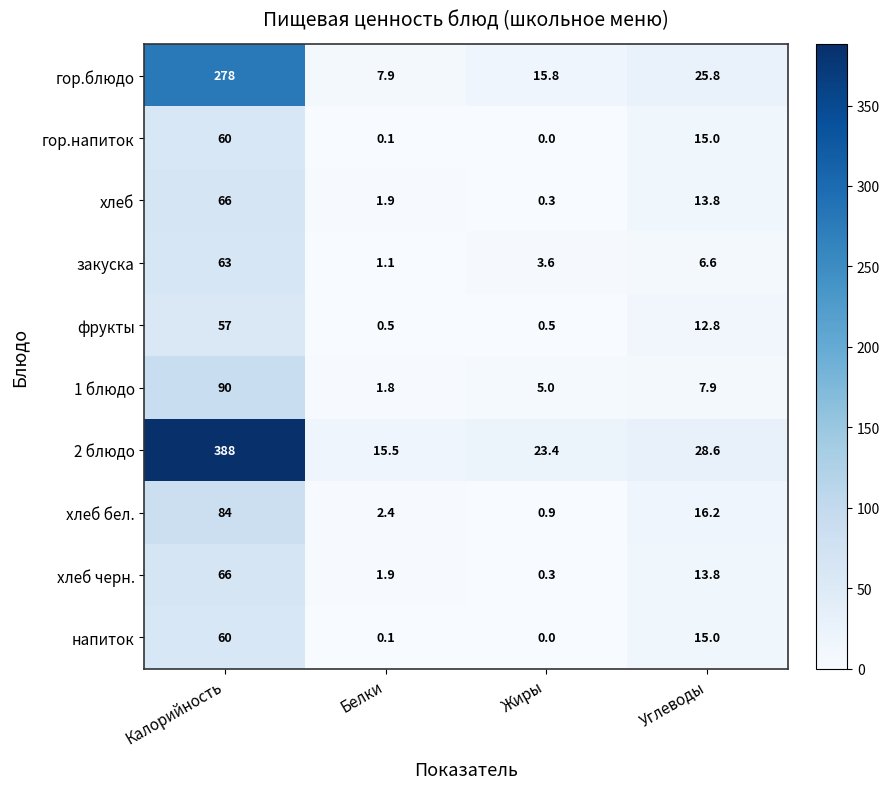

The value of хлеб бел. at Белки is 3.8. True or false?

False